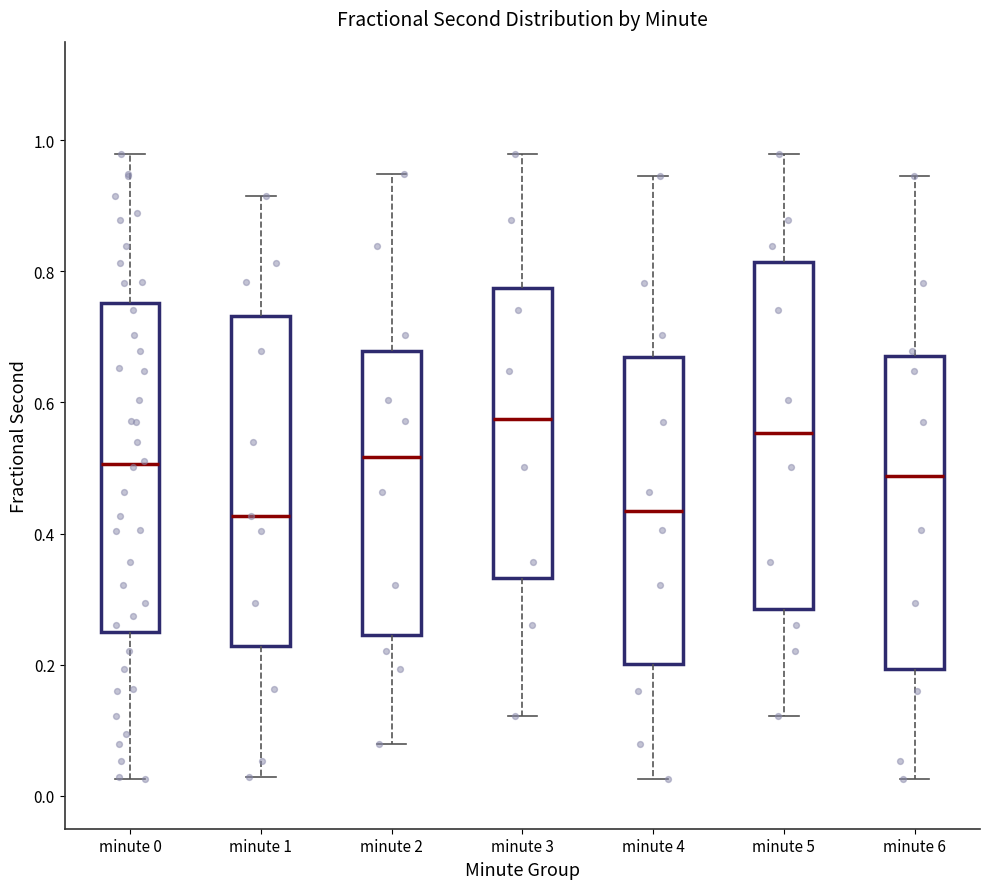

Where does the upper whisker of the box for minute 6 end on the y-axis? The values are not printed on the chart, so give them approximately, as read against the axis.

0.94